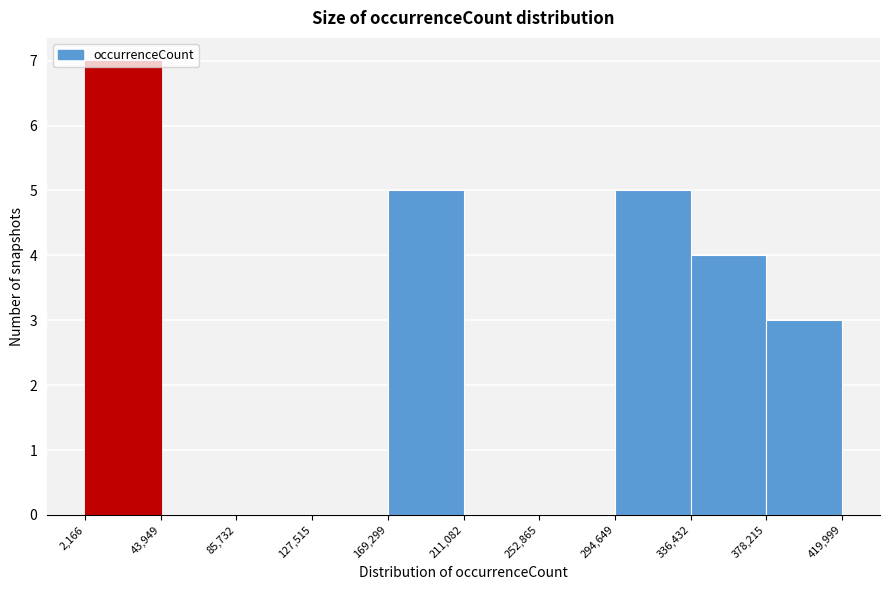

What is the height of the bar covering 336,432 to 378,215 on the x-axis? The values are not printed on the chart, so give them approximately, as read against the axis.

4